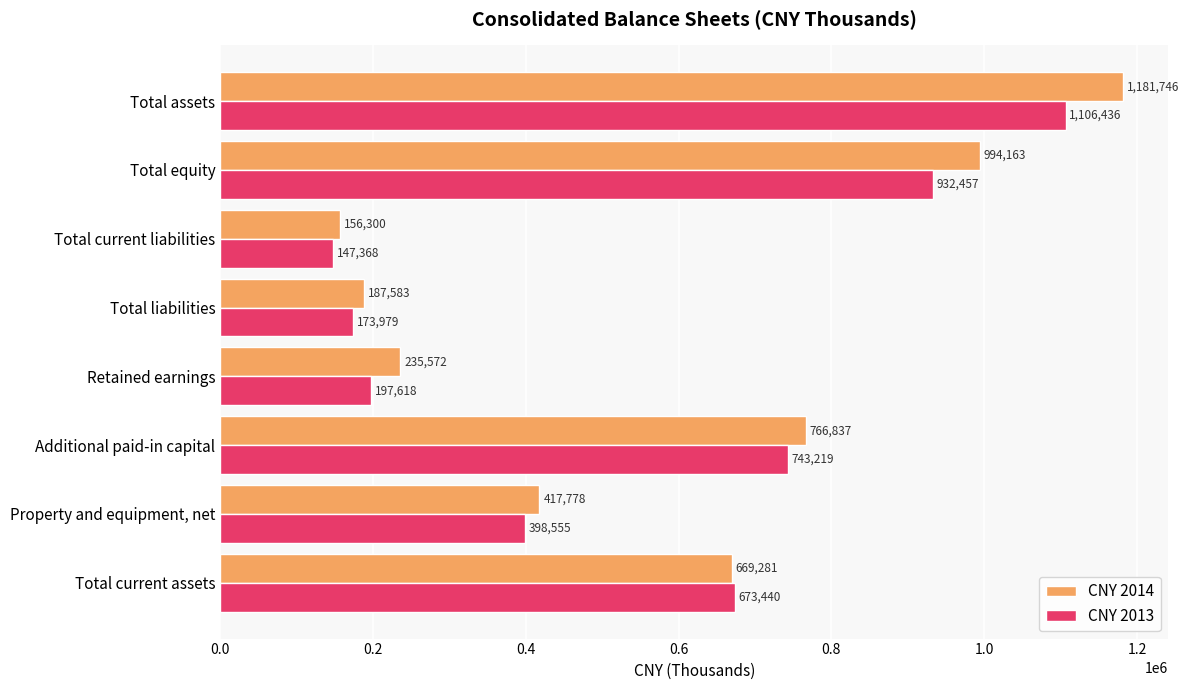

Rank the categories by CNY 2013 value from highest to lowest.

Total assets, Total equity, Additional paid-in capital, Total current assets, Property and equipment, net, Retained earnings, Total liabilities, Total current liabilities